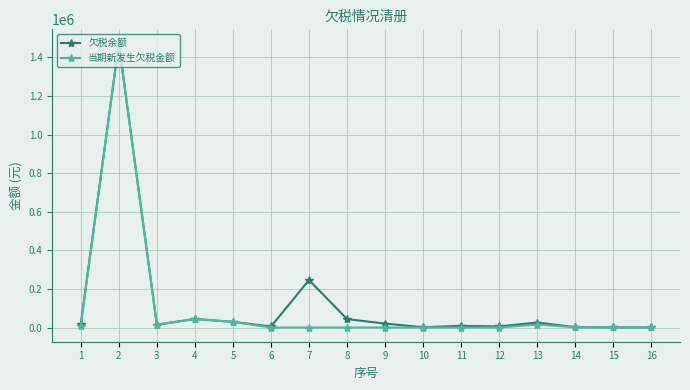

How many data points does each series have?

16